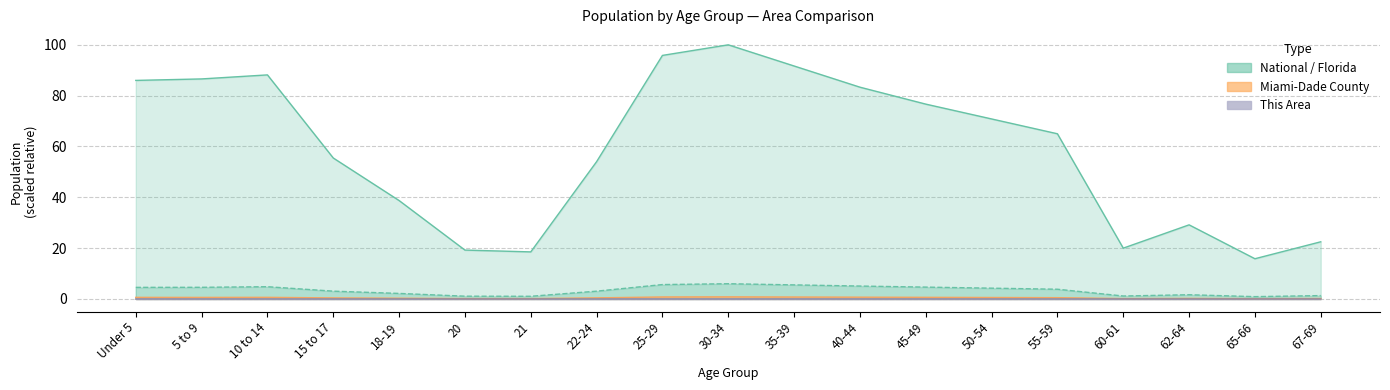

At how many categories does at least one series exceed 78?

7